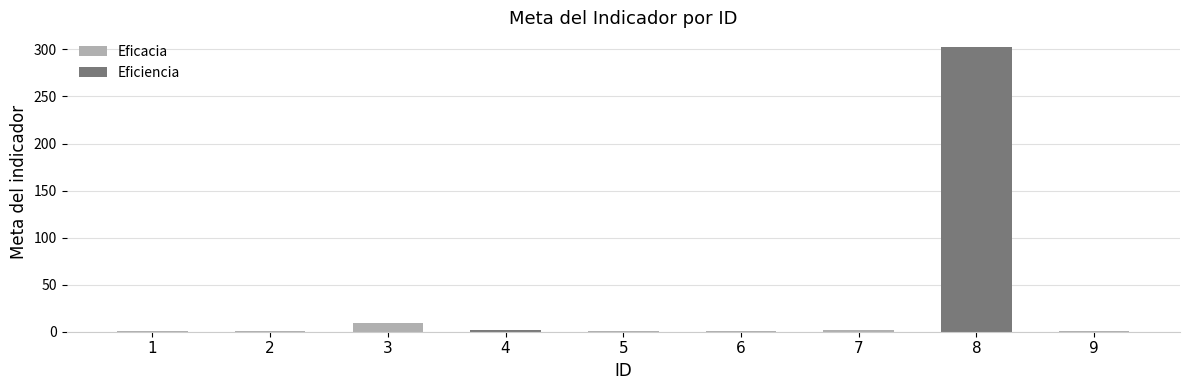

What is the difference between the maximum and minimum values in the Eficacia series?

8